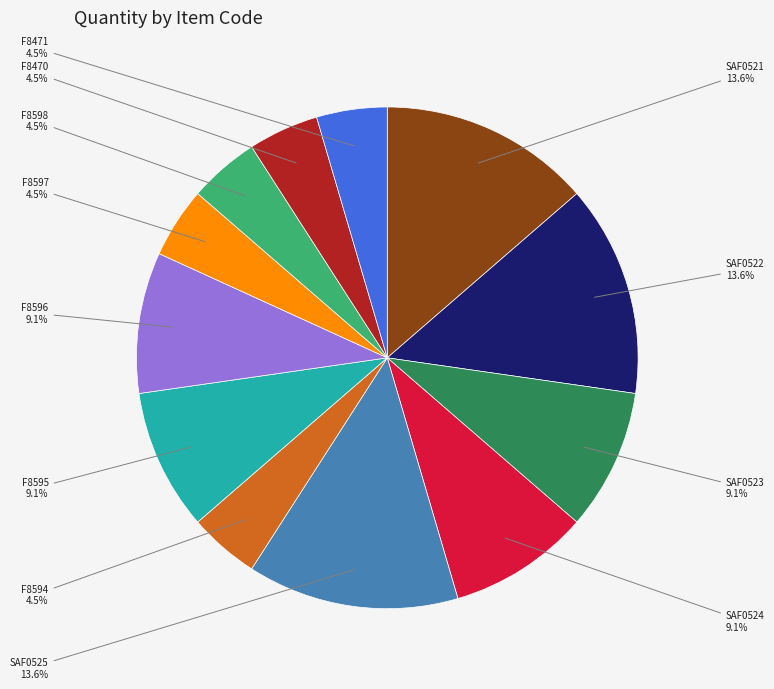

Is there a majority slice in this chart?

No